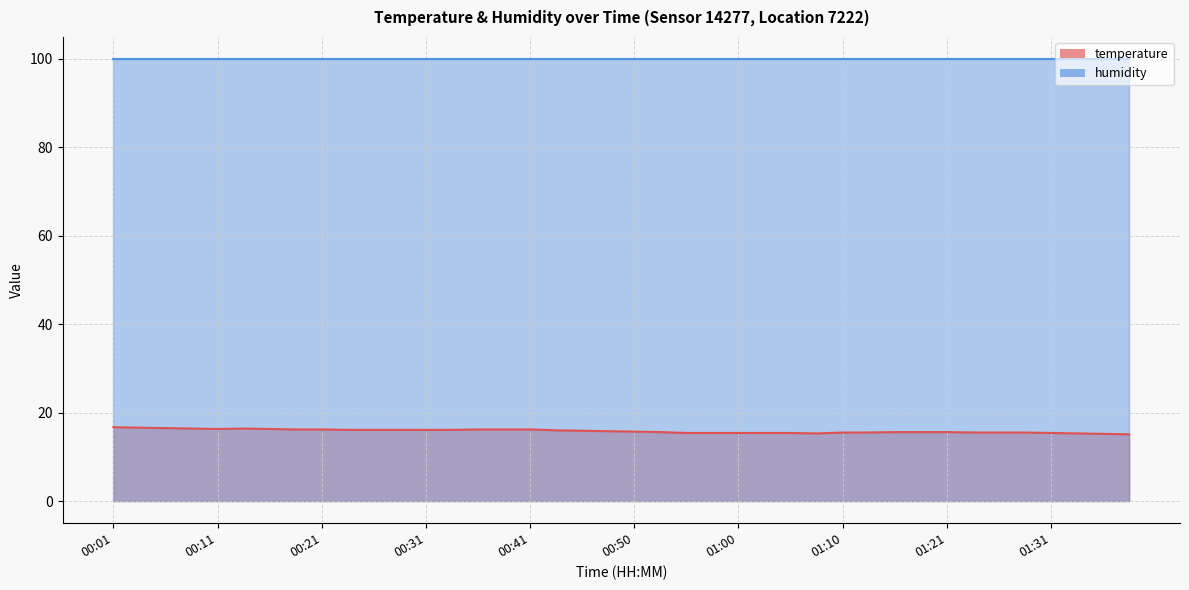

How many interior local valleys (lower than both neighbors) does the data have?

2